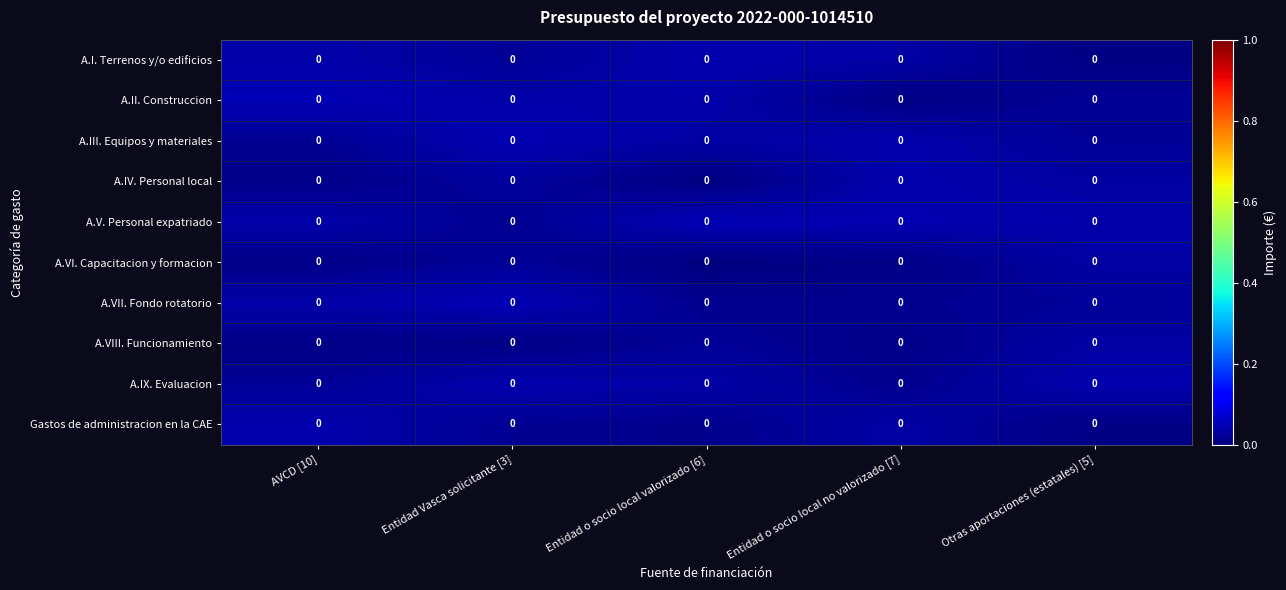

What is the total value across all series at Entidad o socio local valorizado [6]?

0.3